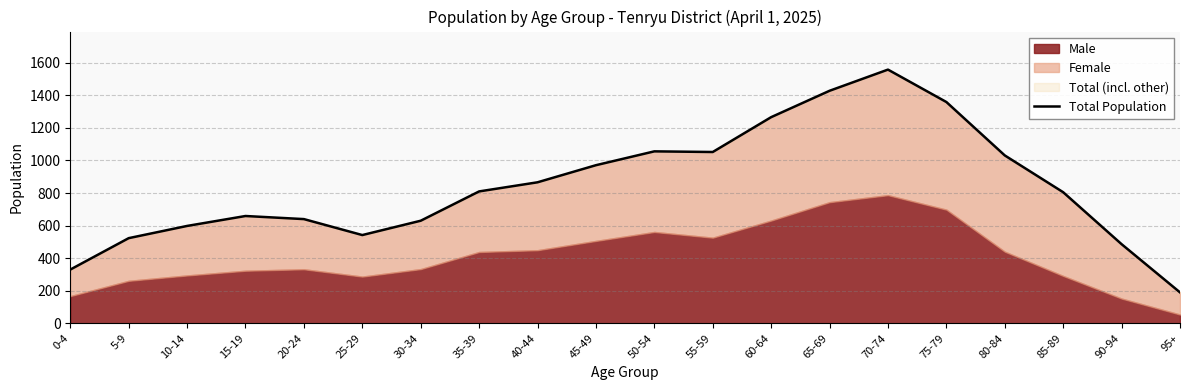

Where is the first local maximum?

15-19